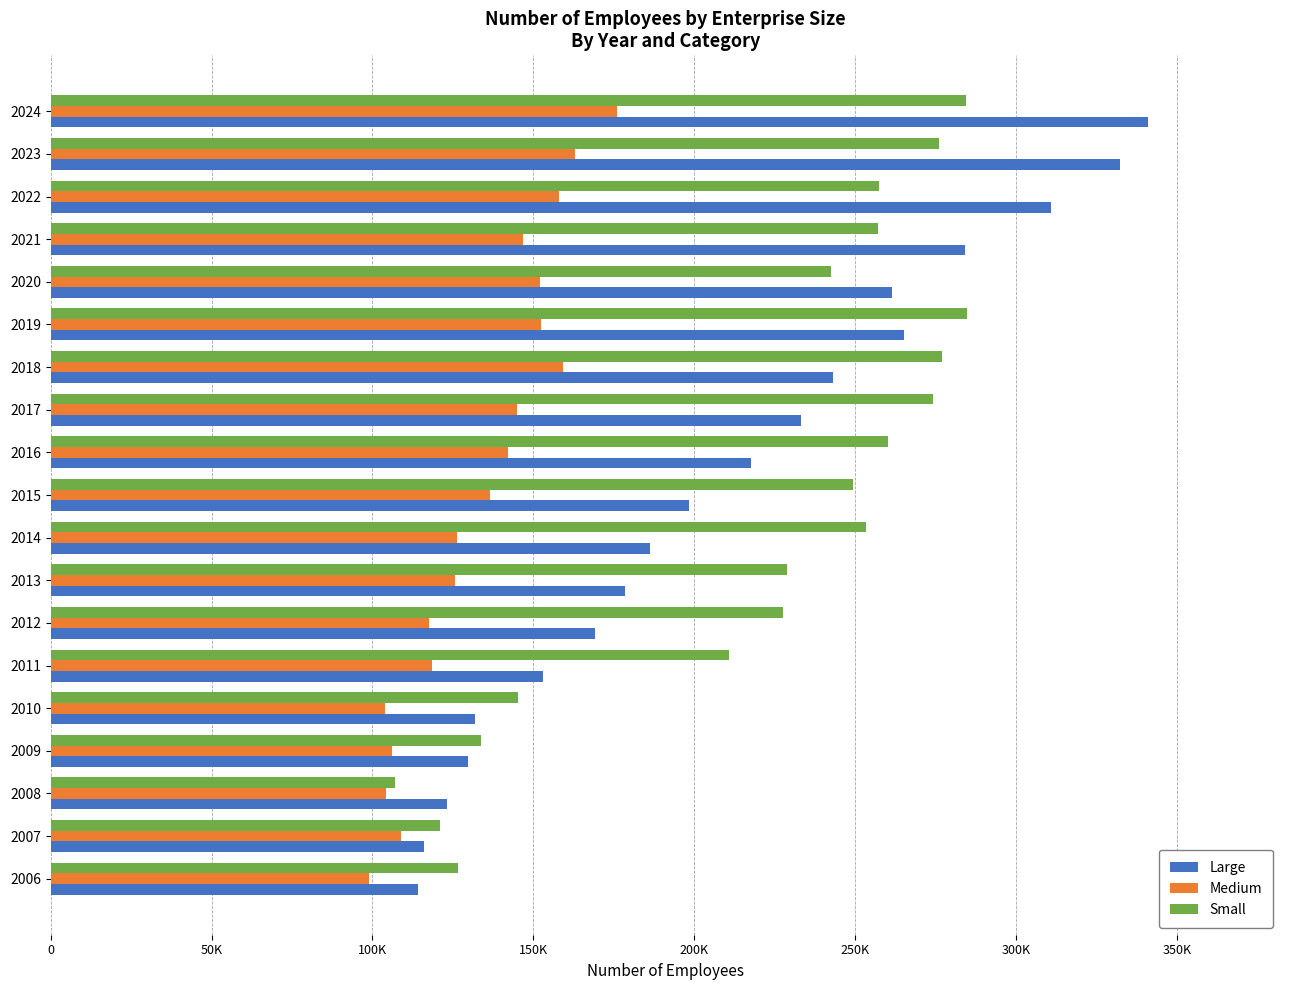

What are all the series names shown in the legend?

Large, Medium, Small